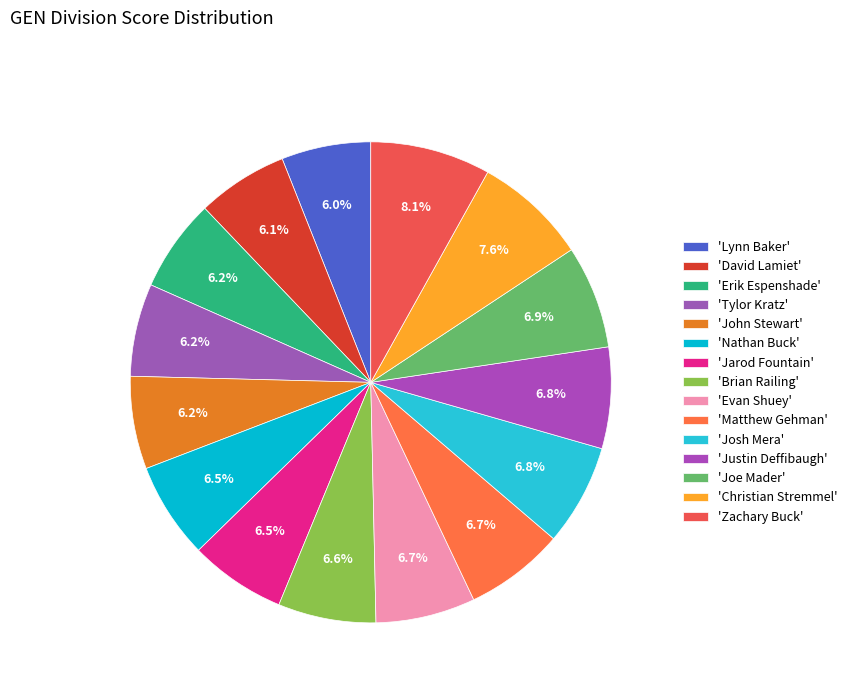

How many slices are in this pie chart?

15